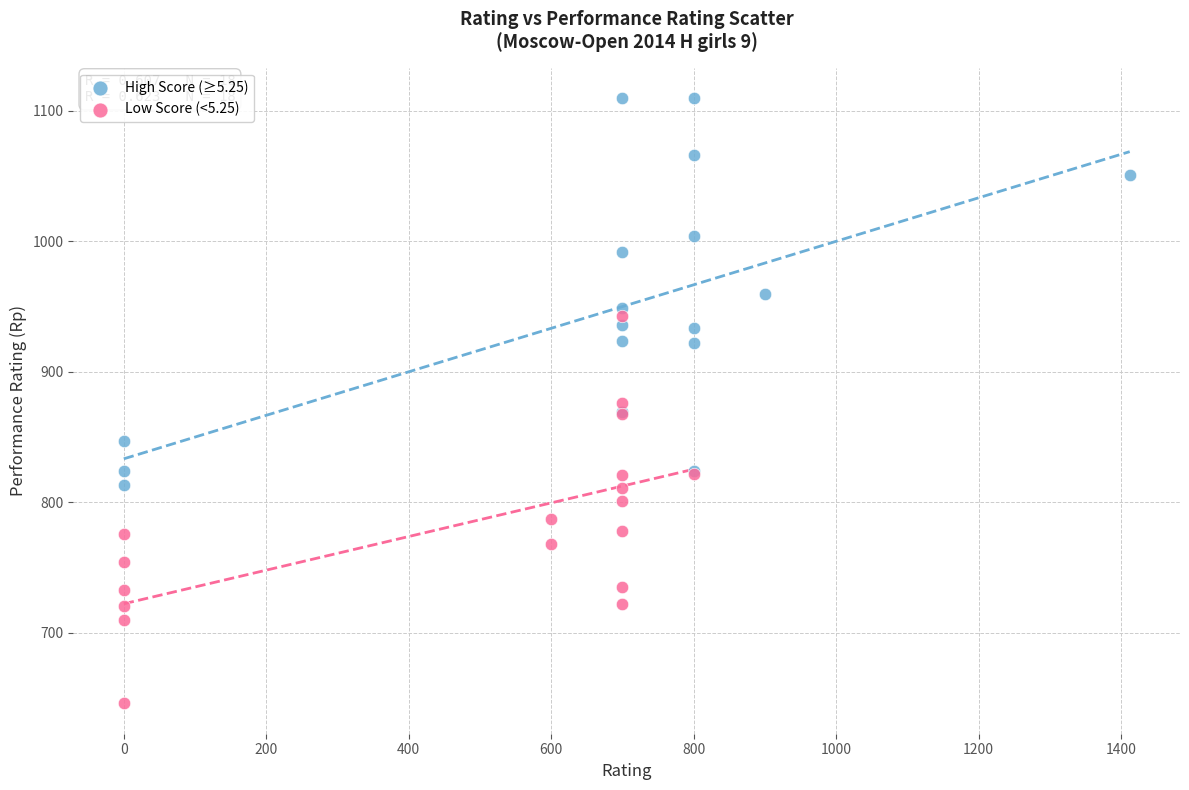

Which series contains the highest Y value?

High Score (≥5.25)